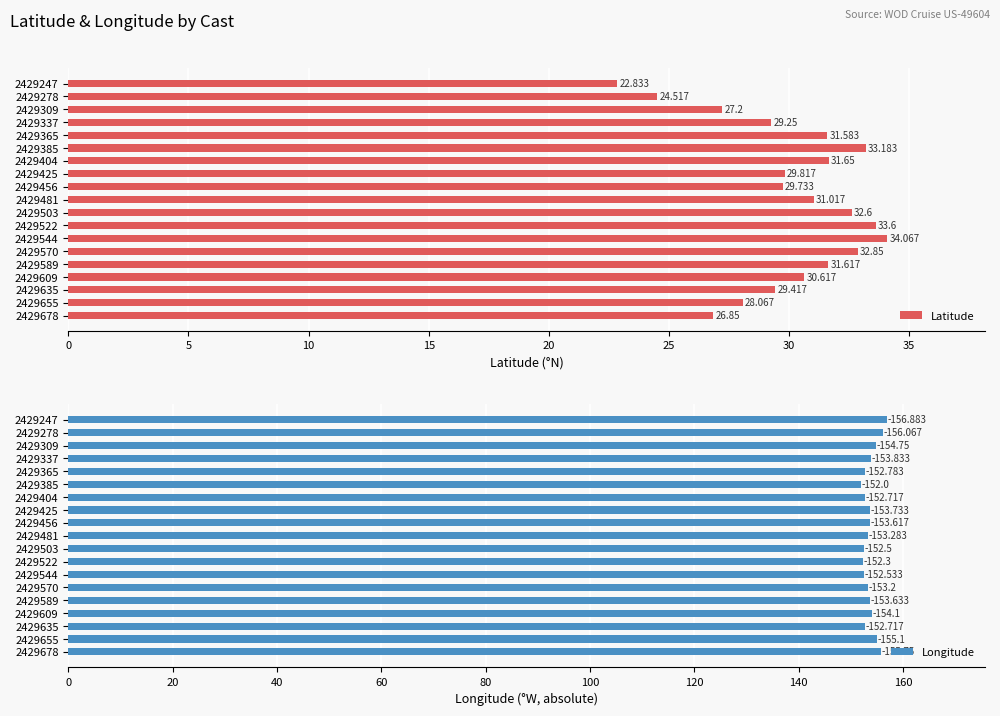

Rank the series by their maximum value, from lowest to highest.

Latitude, Longitude